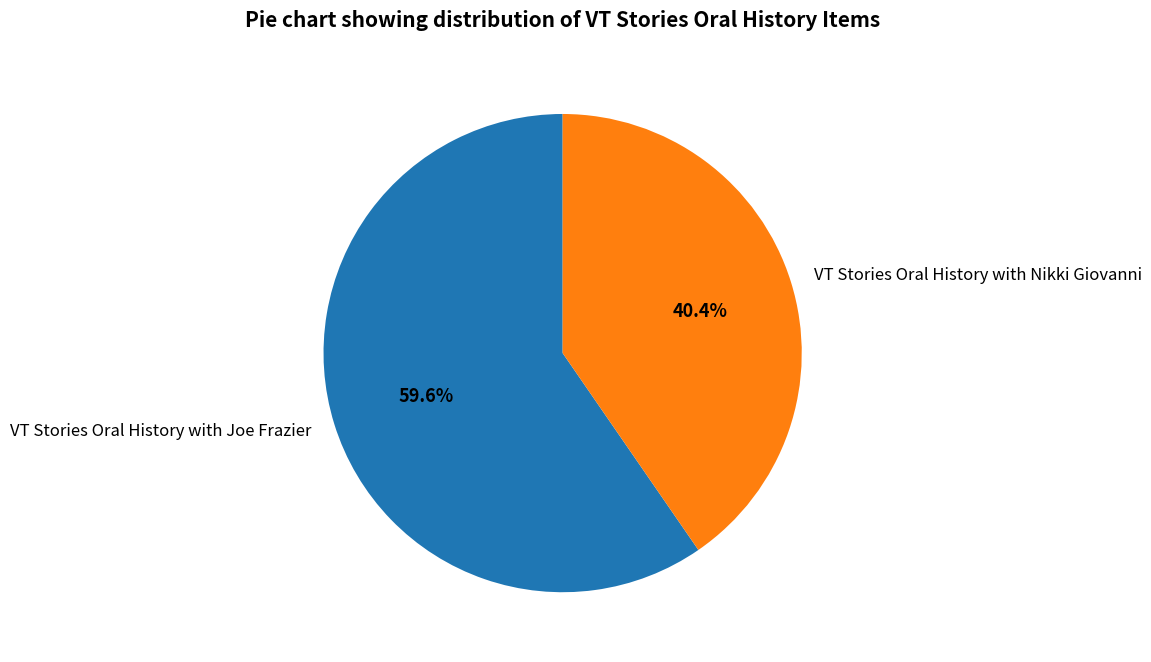

Is it true that VT Stories Oral History with Nikki Giovanni is 40% of the pie?

True